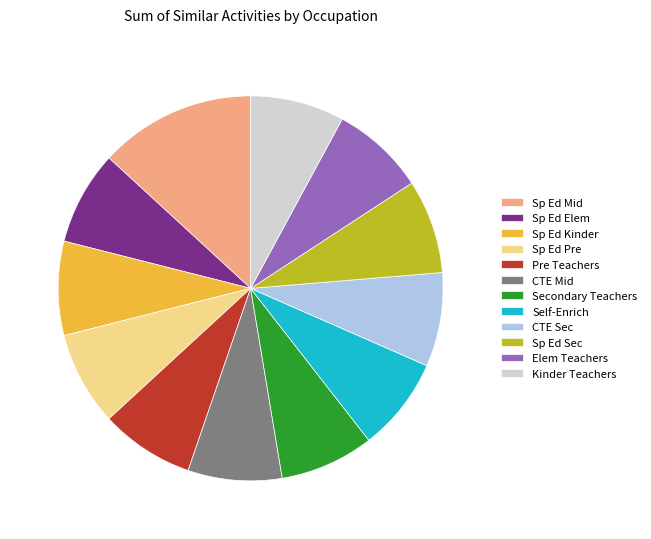

Is the sum of Sp Ed Mid and Sp Ed Elem greater than half?

No